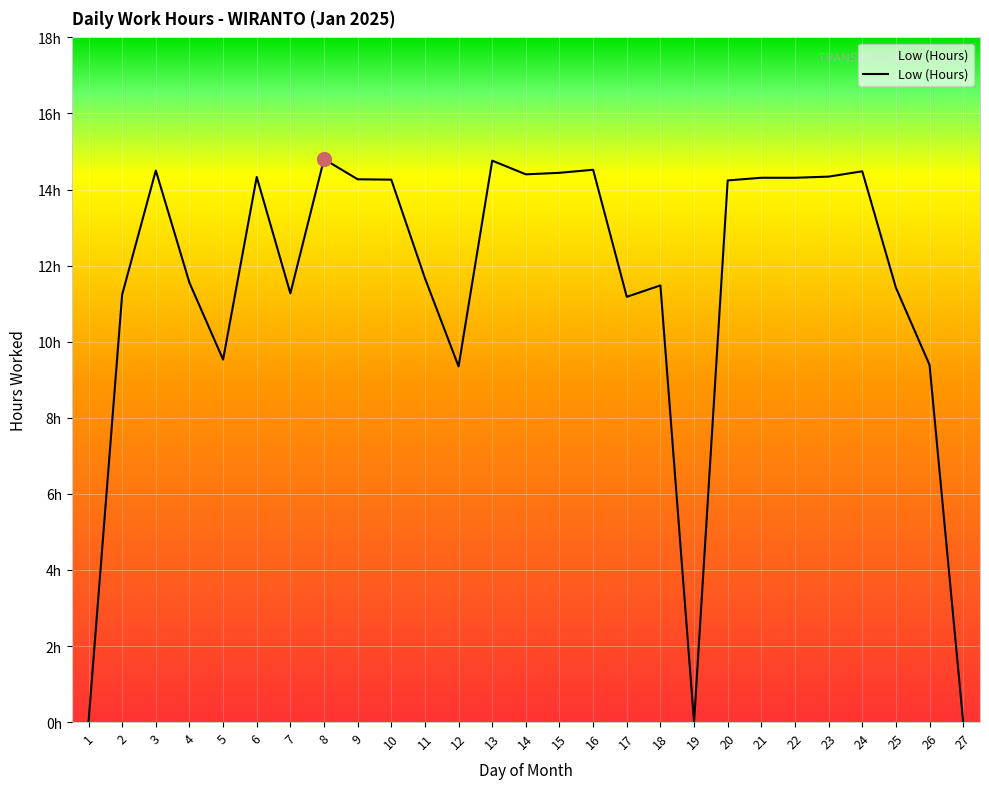

Approximately how many times larger is the value at 25 compared to 24?

0.8